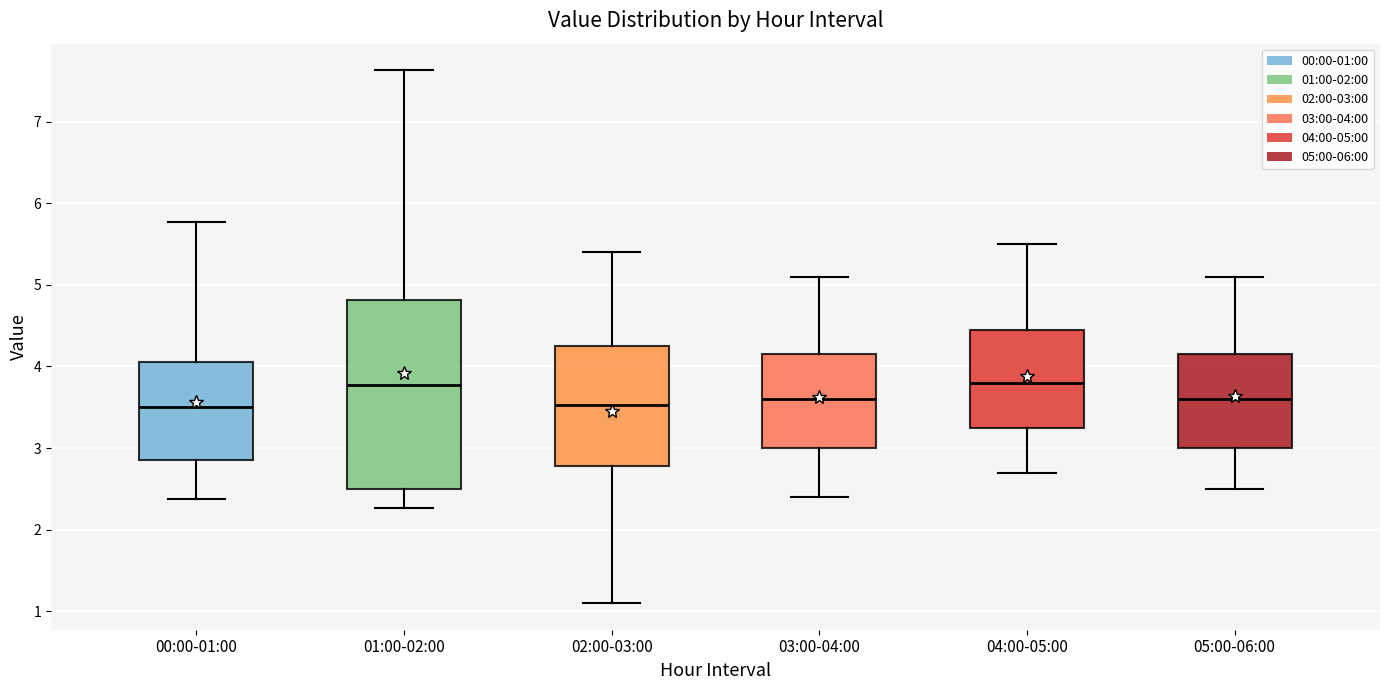

Reading left to right, read every box against the y-axis: the position of its median line, the range the box covers, and the ends of its whiskers. The values are not printed on the chart, so give them approximately, as read against the axis.

00:00-01:00: median 3.5, box 2.9 to 4.1, whiskers 2.4 to 5.8
01:00-02:00: median 3.8, box 2.5 to 4.8, whiskers 2.3 to 7.6
02:00-03:00: median 3.5, box 2.8 to 4.3, whiskers 1.1 to 5.4
03:00-04:00: median 3.6, box 3.0 to 4.2, whiskers 2.4 to 5.1
04:00-05:00: median 3.8, box 3.3 to 4.5, whiskers 2.7 to 5.5
05:00-06:00: median 3.6, box 3.0 to 4.2, whiskers 2.5 to 5.1